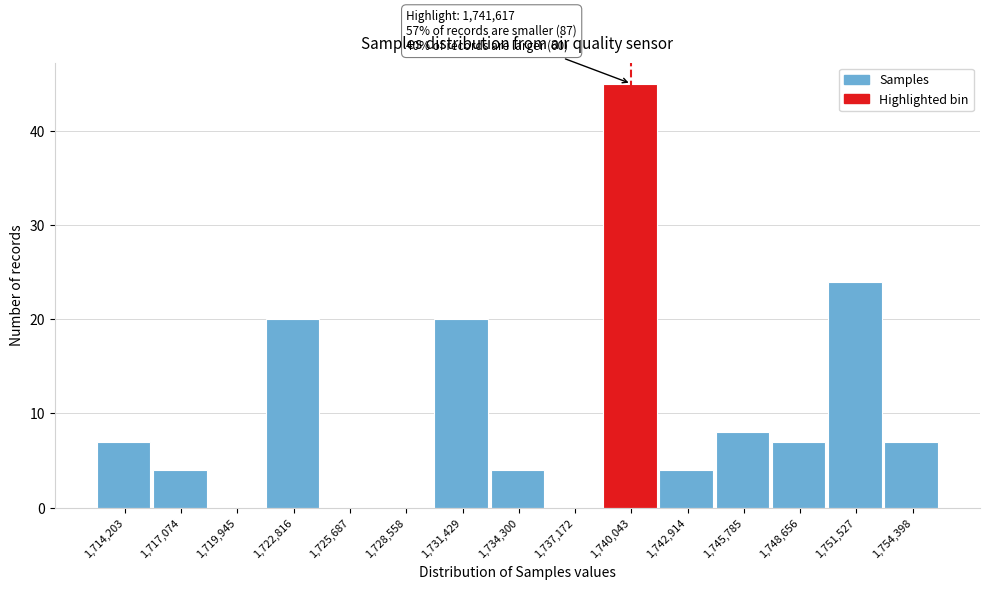

Reading left to right, list all the values displayed in this chart.

1,714,203=7	1,717,074=4	1,719,945=0	1,722,816=20	1,725,687=0	1,728,558=0	1,731,429=20	1,734,300=4	1,737,172=0	1,740,043=45	1,742,914=4	1,745,785=8	1,748,656=7	1,751,527=24	1,754,398=7